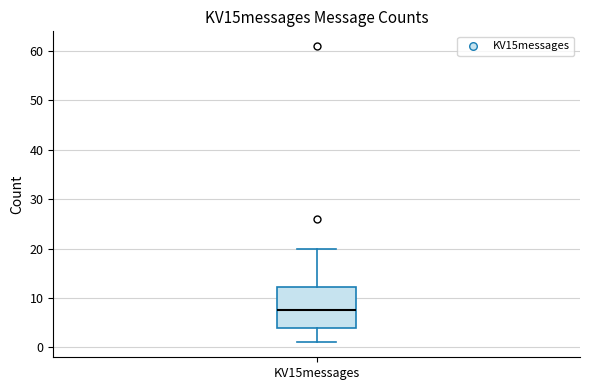

Read this box plot against the y-axis: the position of the median line, the range covered by the box, and the ends of both whiskers. The values are not printed on the chart, so give them approximately, as read against the axis.

median 8, box 4 to 12, whiskers 1 to 20